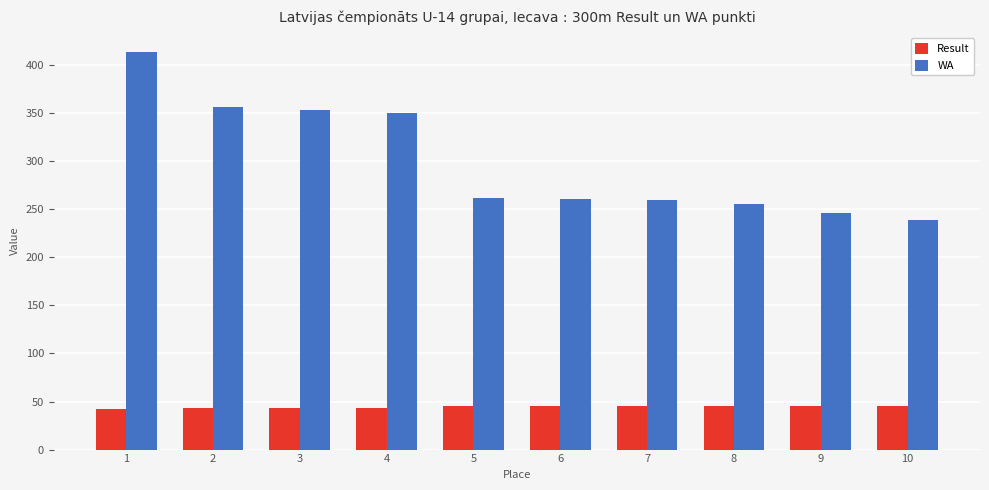

Count the number of categories in the chart.

10